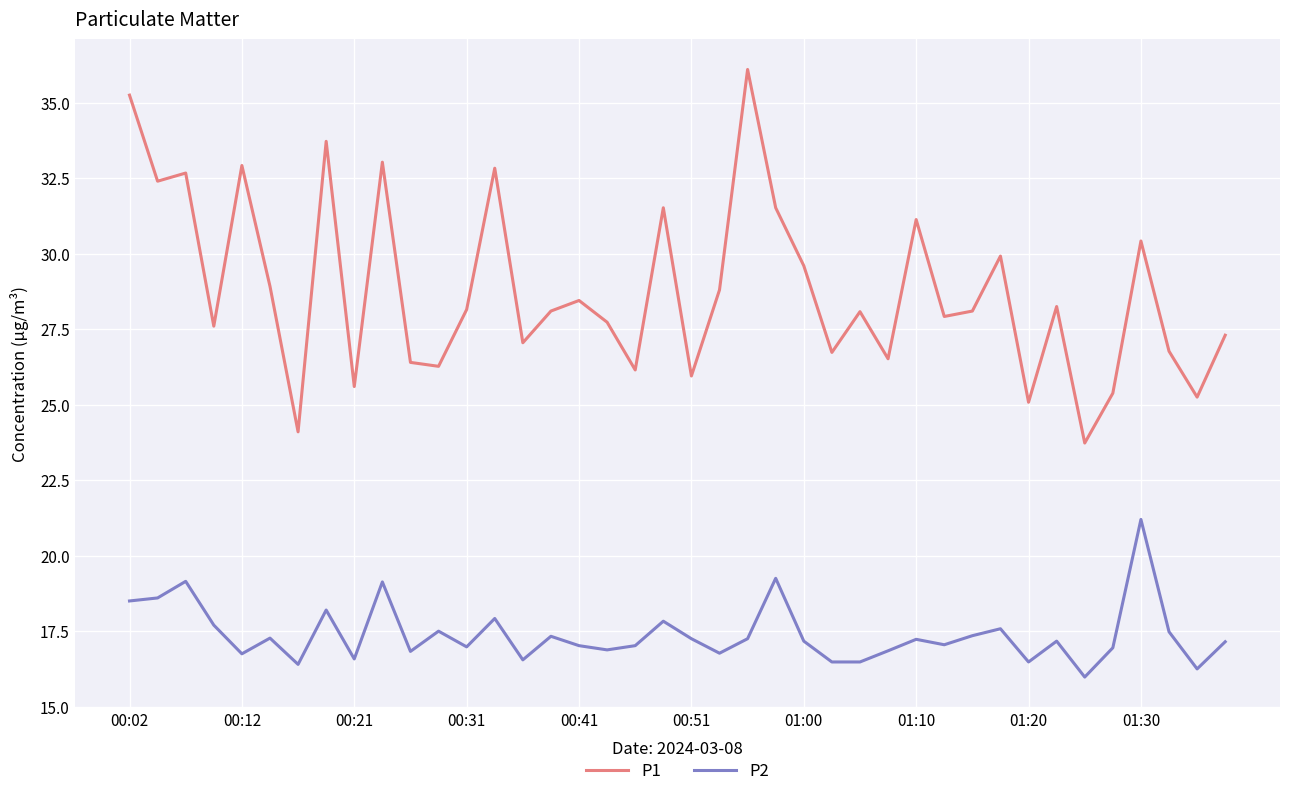

Is this an area chart (filled region under the line)?

No